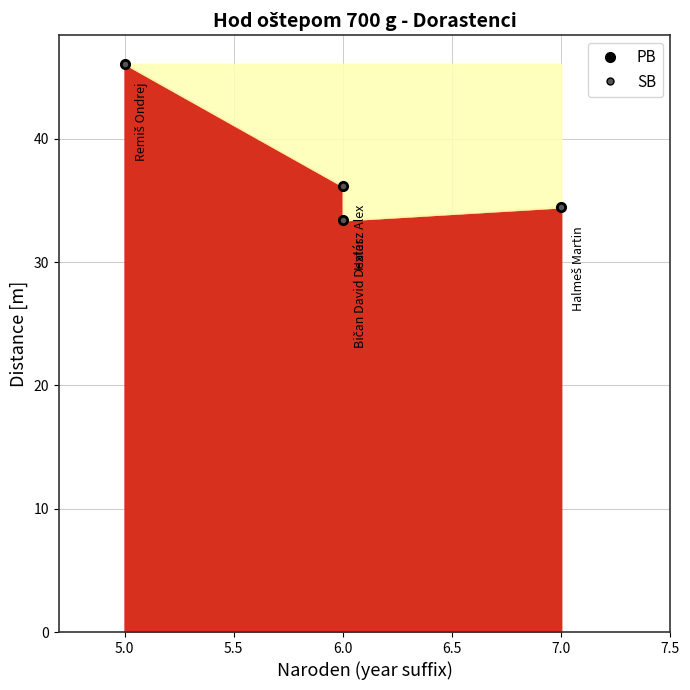

Which series has the largest range (max minus min)?

PB